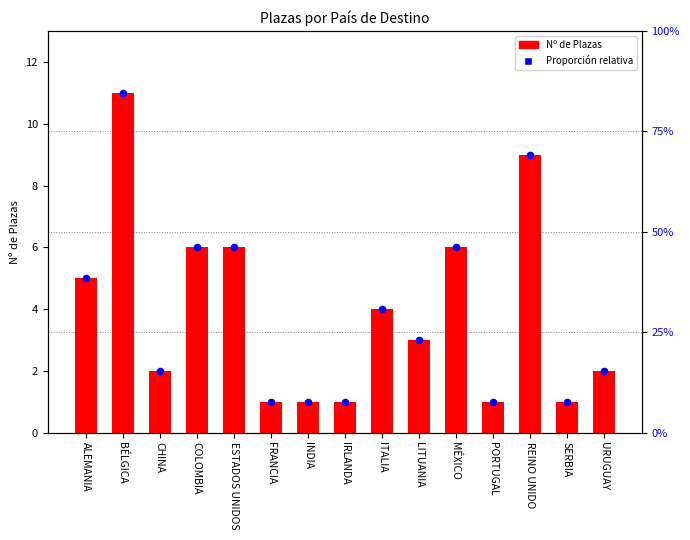

At which category is the sum across all series the highest?

BÉLGICA